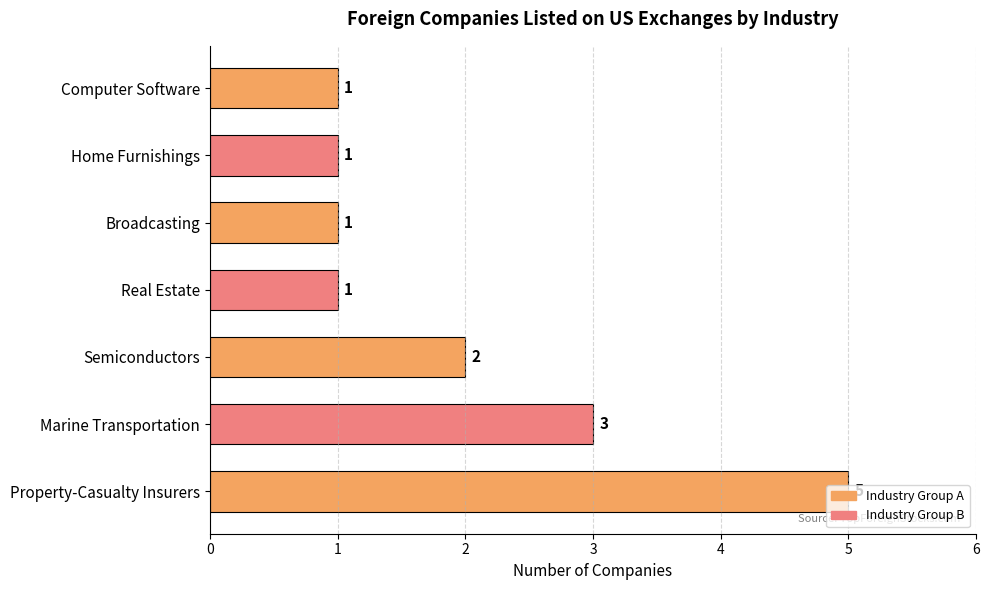

Which has a higher value, Property-Casualty Insurers or Marine Transportation?

Property-Casualty Insurers